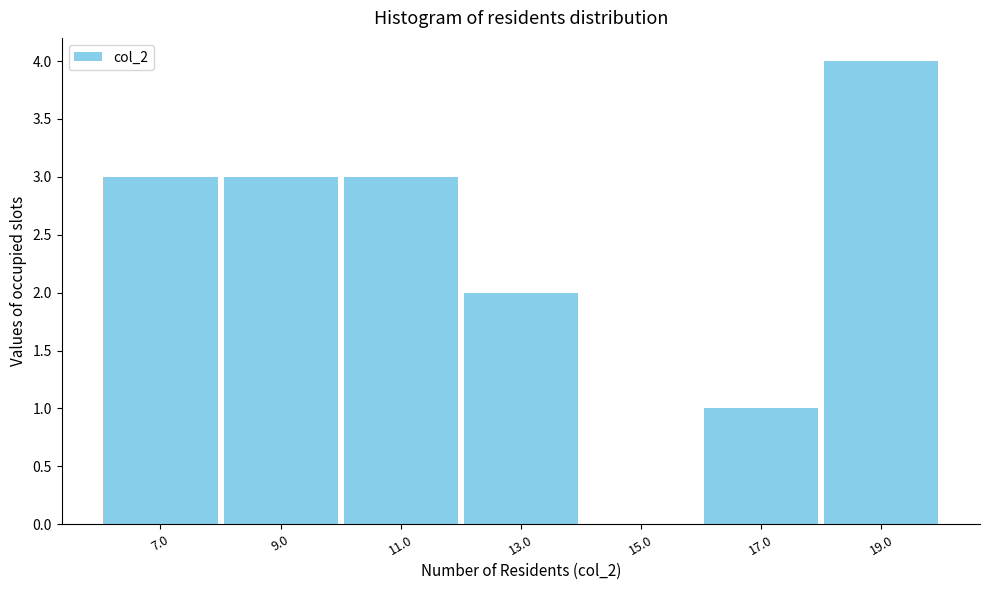

Over which range of the x-axis is the bar tallest?

18 to 20